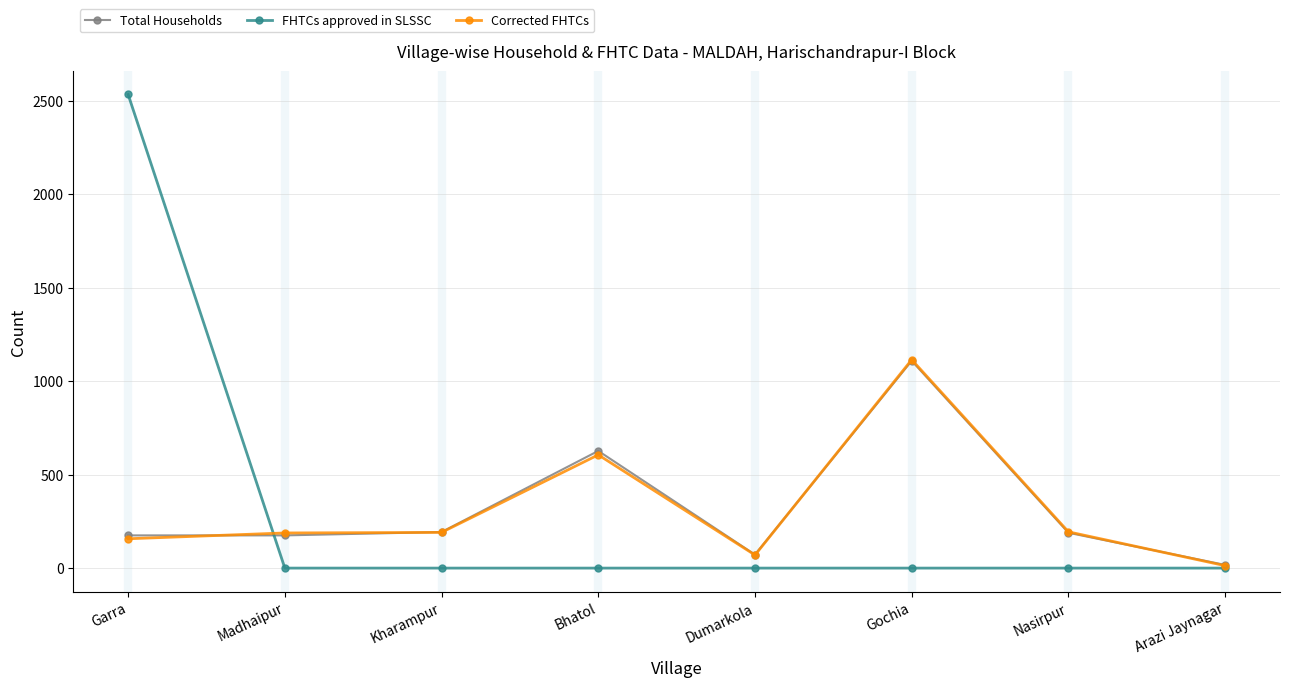

At which category is the sum across all series the highest?

Garra